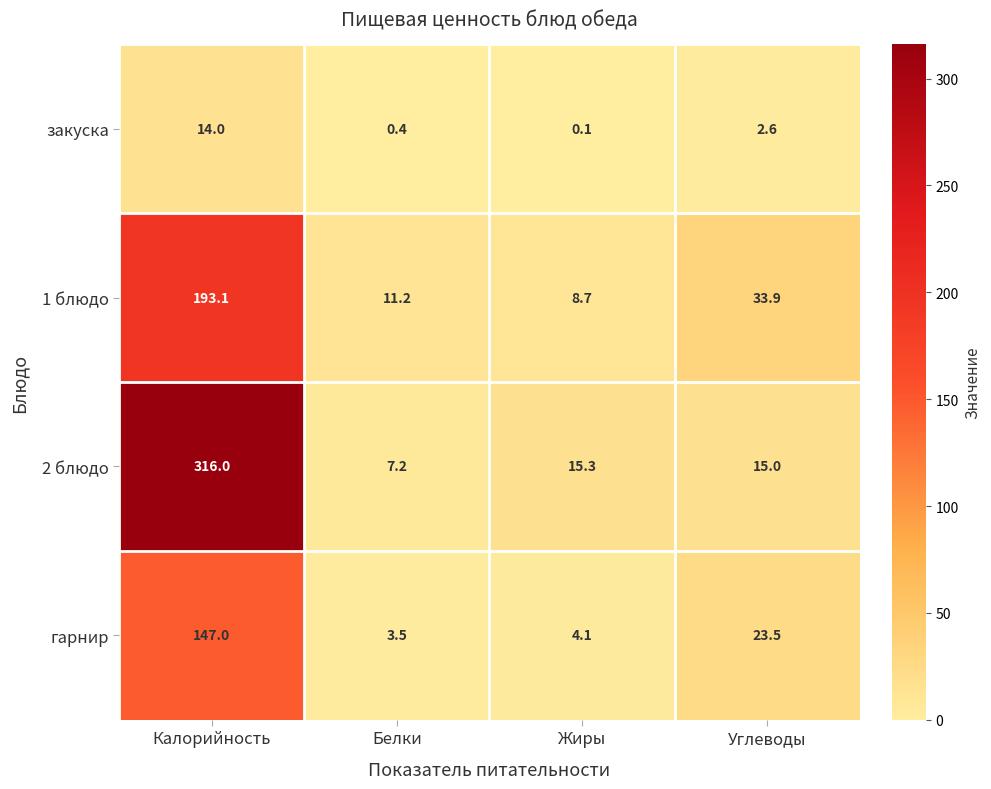

At Калорийность, list the series in order from smallest to largest.

закуска, гарнир, 1 блюдо, 2 блюдо